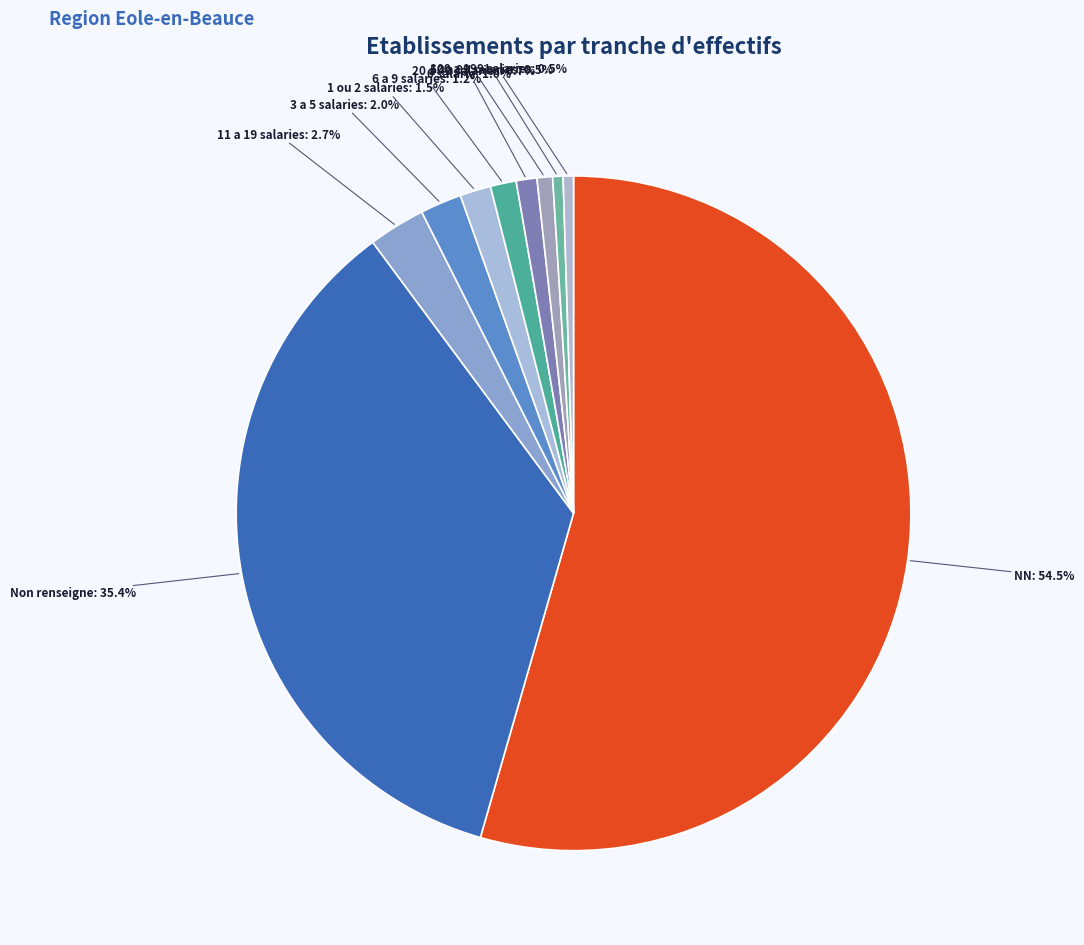

What is the largest slice in the pie chart?

NN